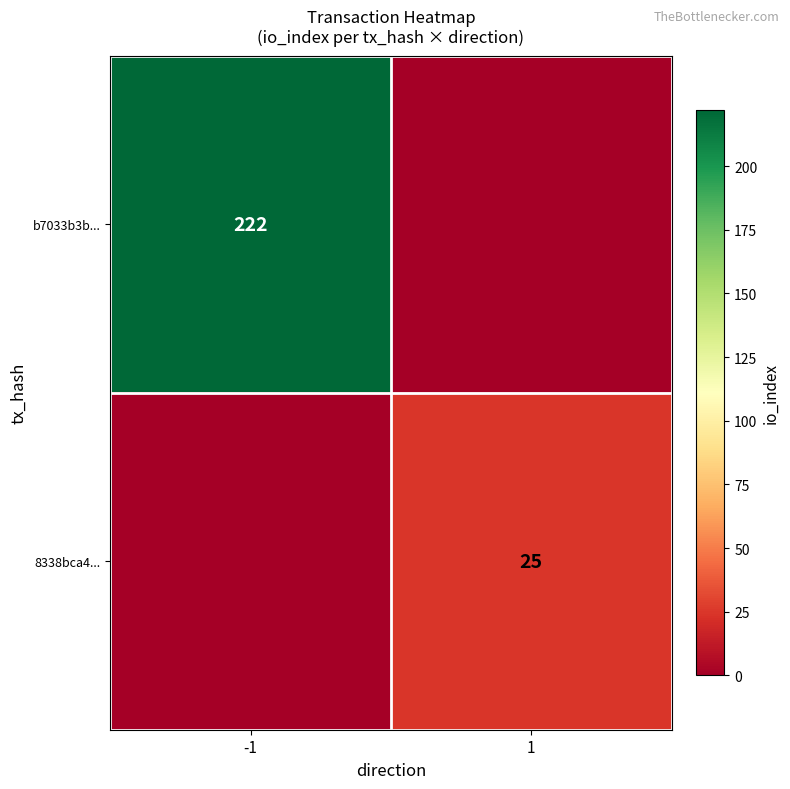

Is the value of 8338bca4... at 1 greater than the value of b7033b3b... at -1?

No